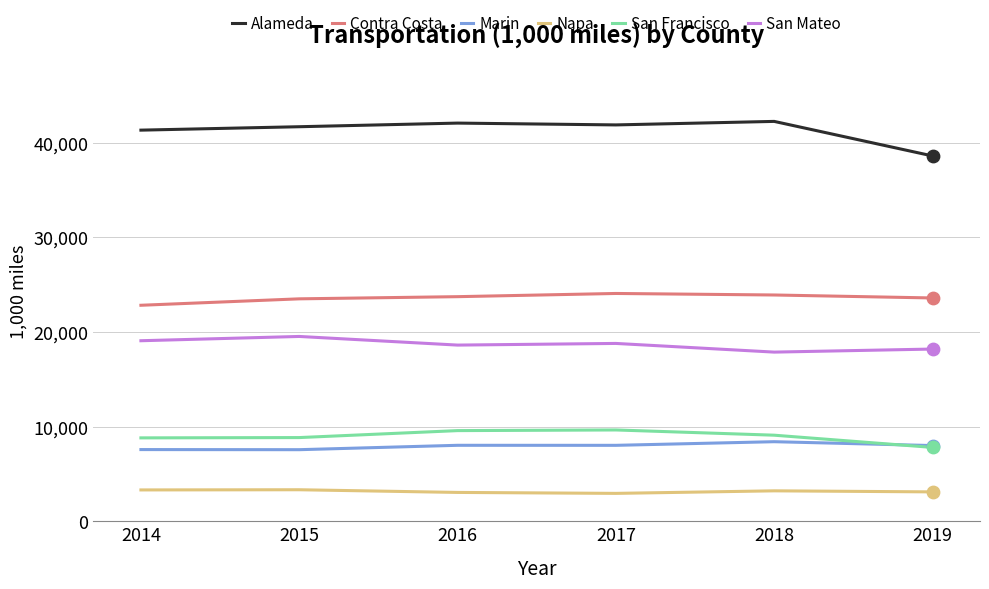

Which series has the largest total across all categories?

Alameda